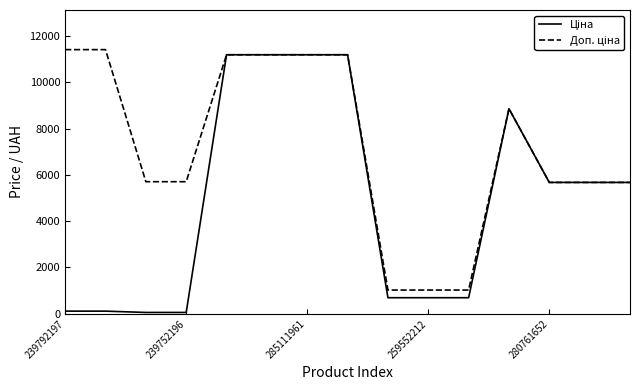

What is the greatest value displayed?

11410.0